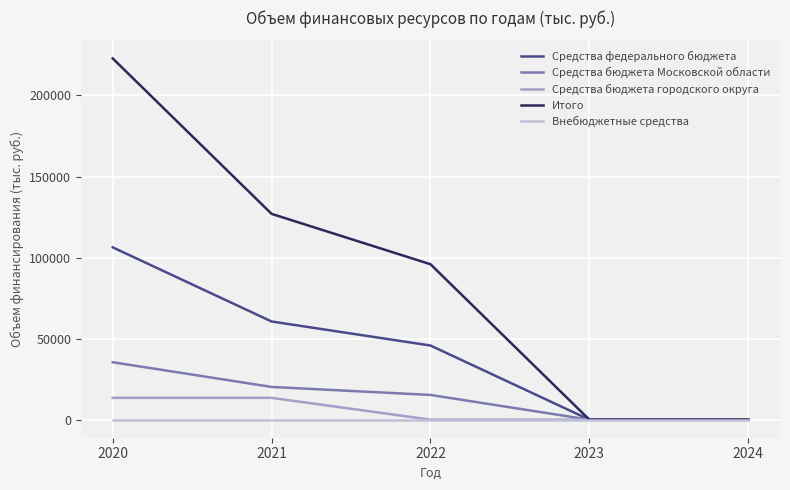

Is the value of Средства бюджета городского округа at 2022 greater than the value of Средства бюджета Московской области at 2020?

No